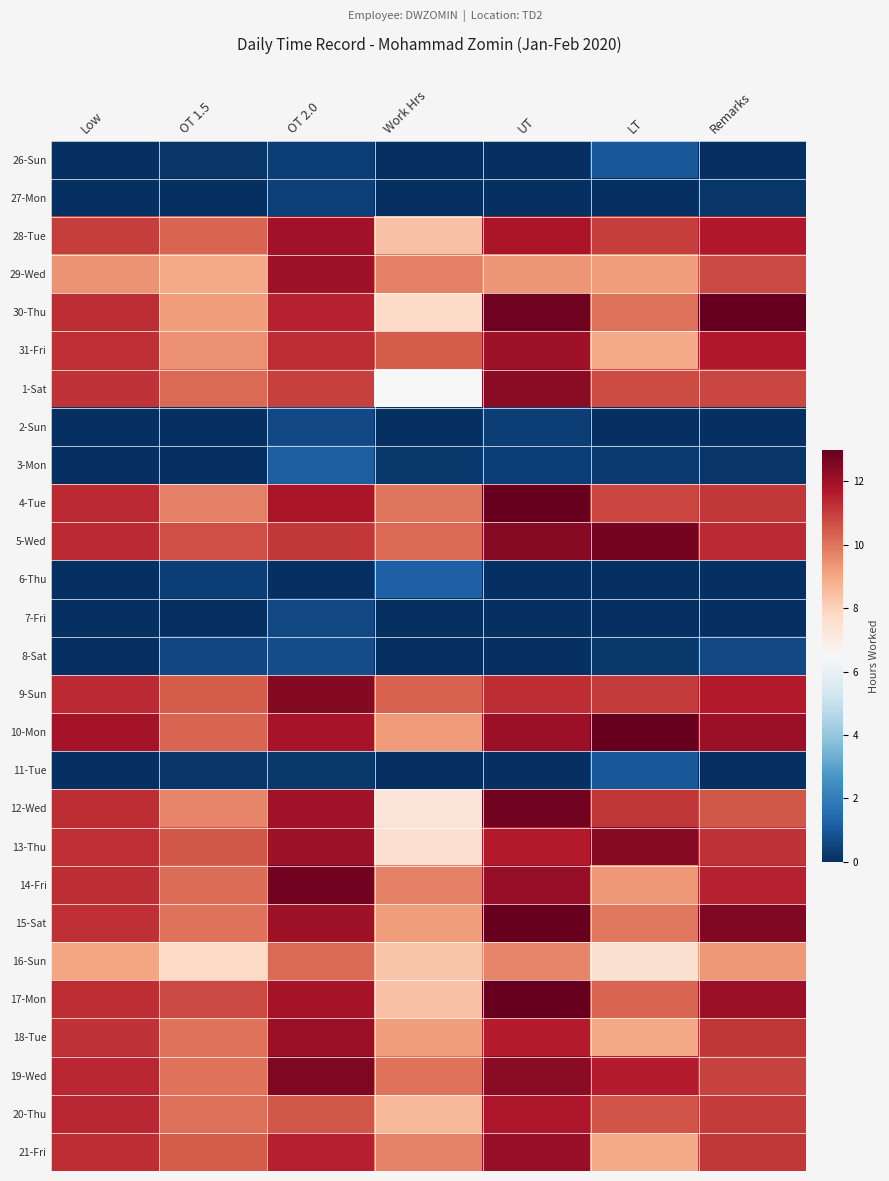

Which label corresponds to the smallest value in the chart?

Low